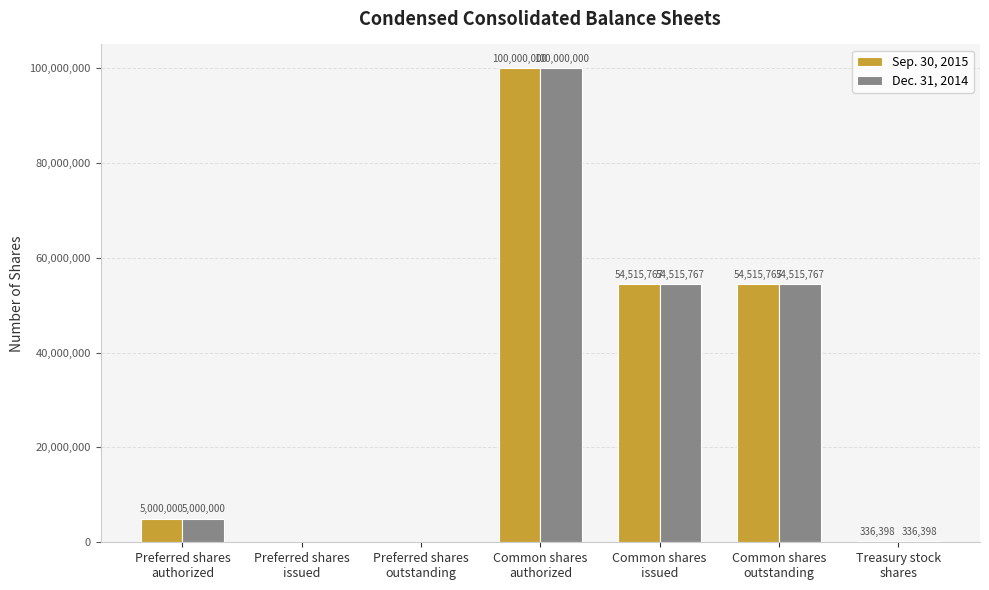

What is the sum of all Sep. 30, 2015 values?

214367932